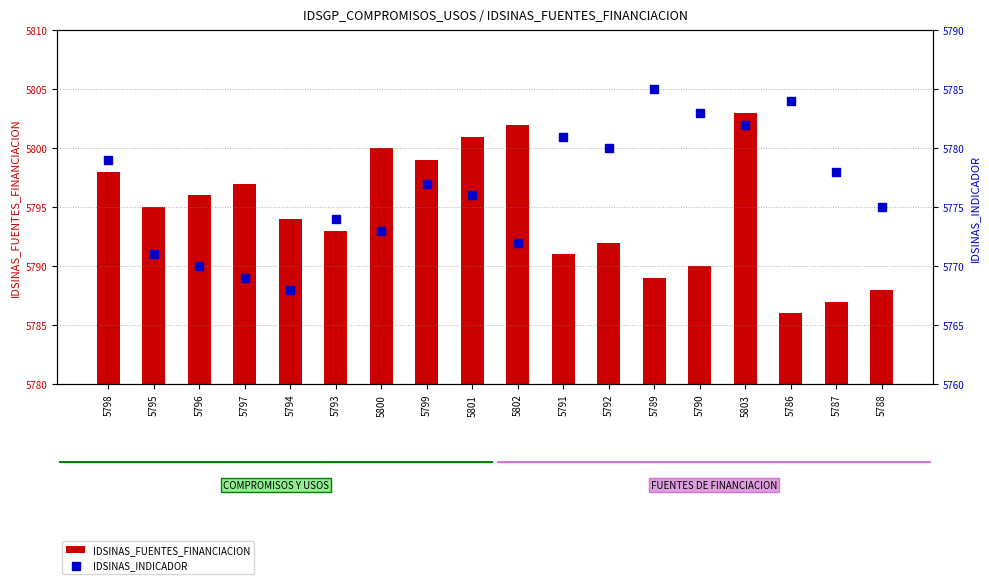

What is the total value across all series at 5787?

11565